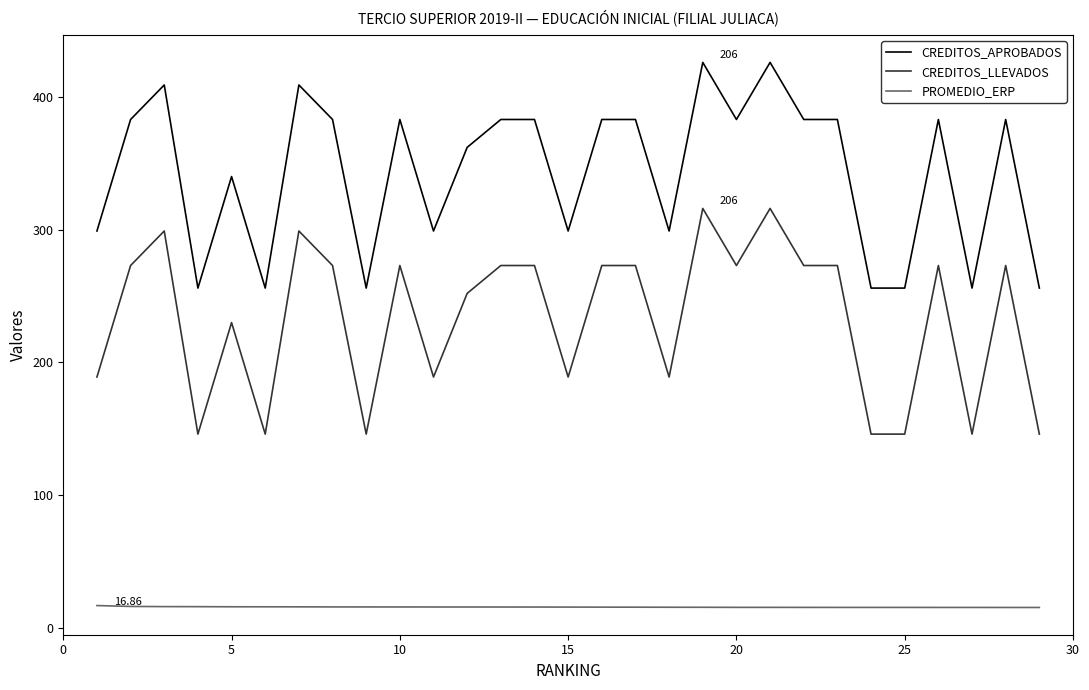

Which series has the largest total across all categories?

CREDITOS_APROBADOS